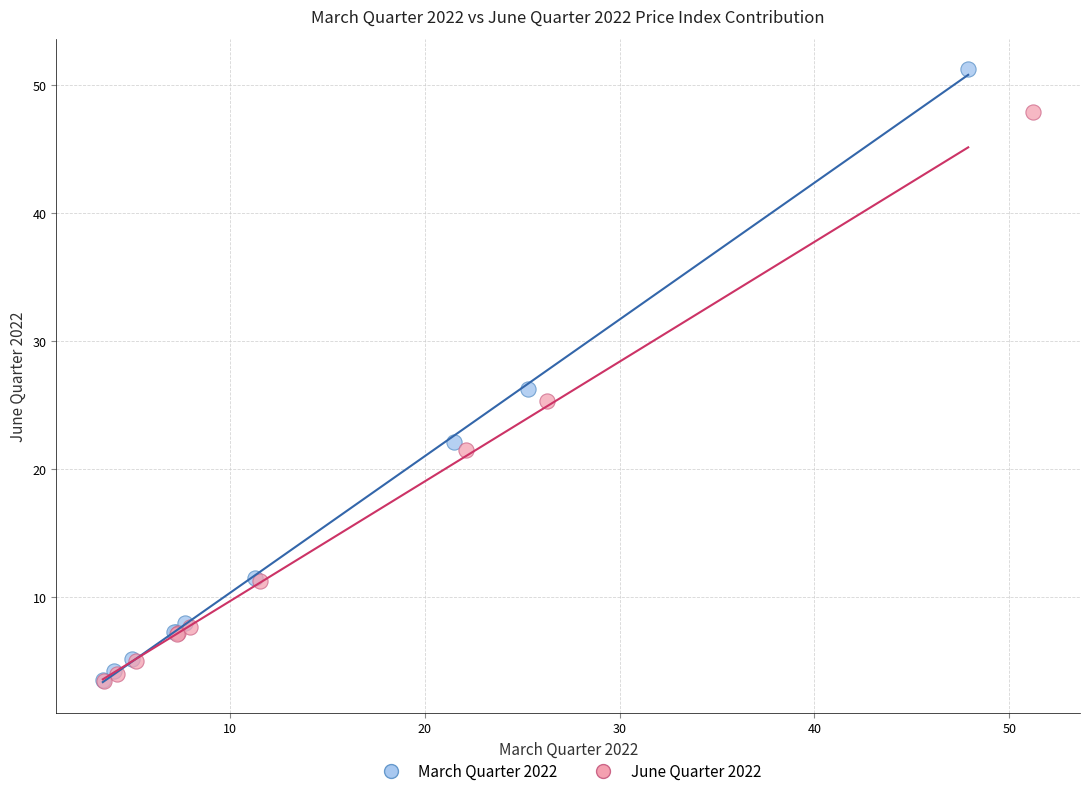

What are all the series names shown in the legend?

March Quarter 2022, June Quarter 2022